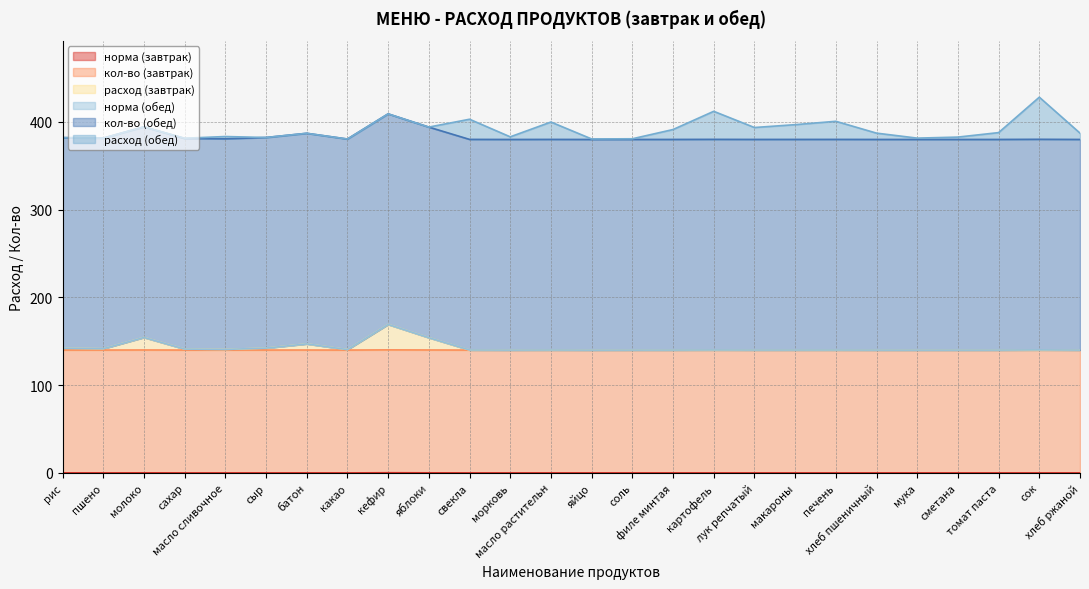

How many series are shown in this chart?

6